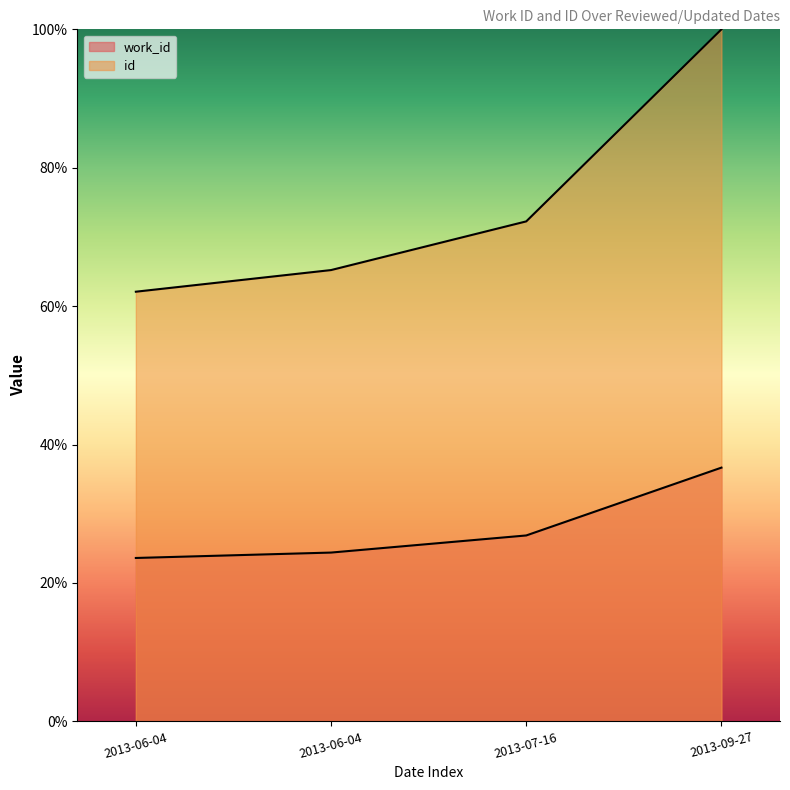

How many lines are shown in the chart?

2